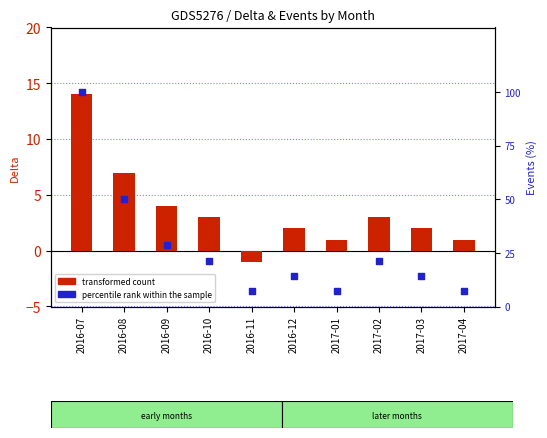

At which category is the sum across all series the highest?

2016-07